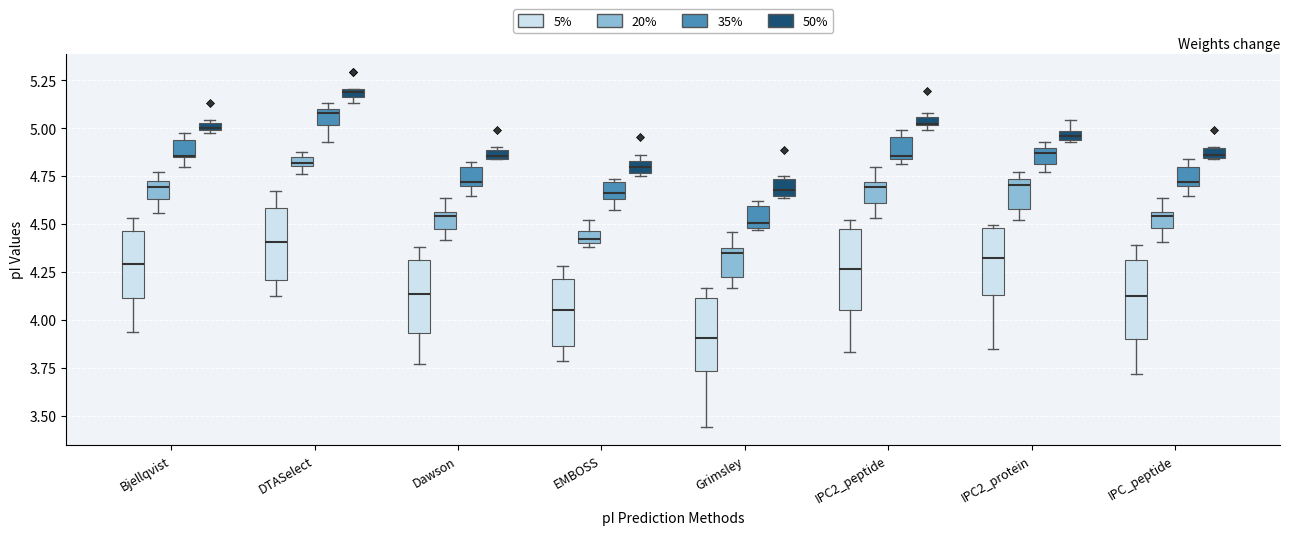

Where is the lower edge of the box for IPC2_protein (35%) on the y-axis? The values are not printed on the chart, so give them approximately, as read against the axis.

4.80